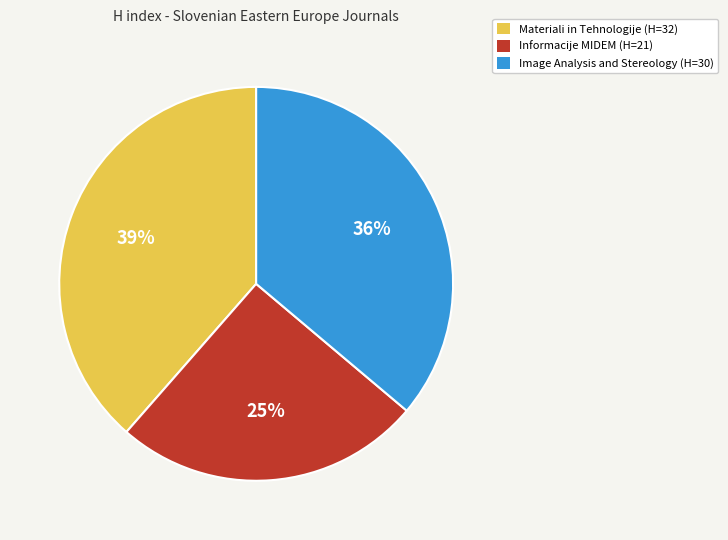

Does any single category account for the majority?

No